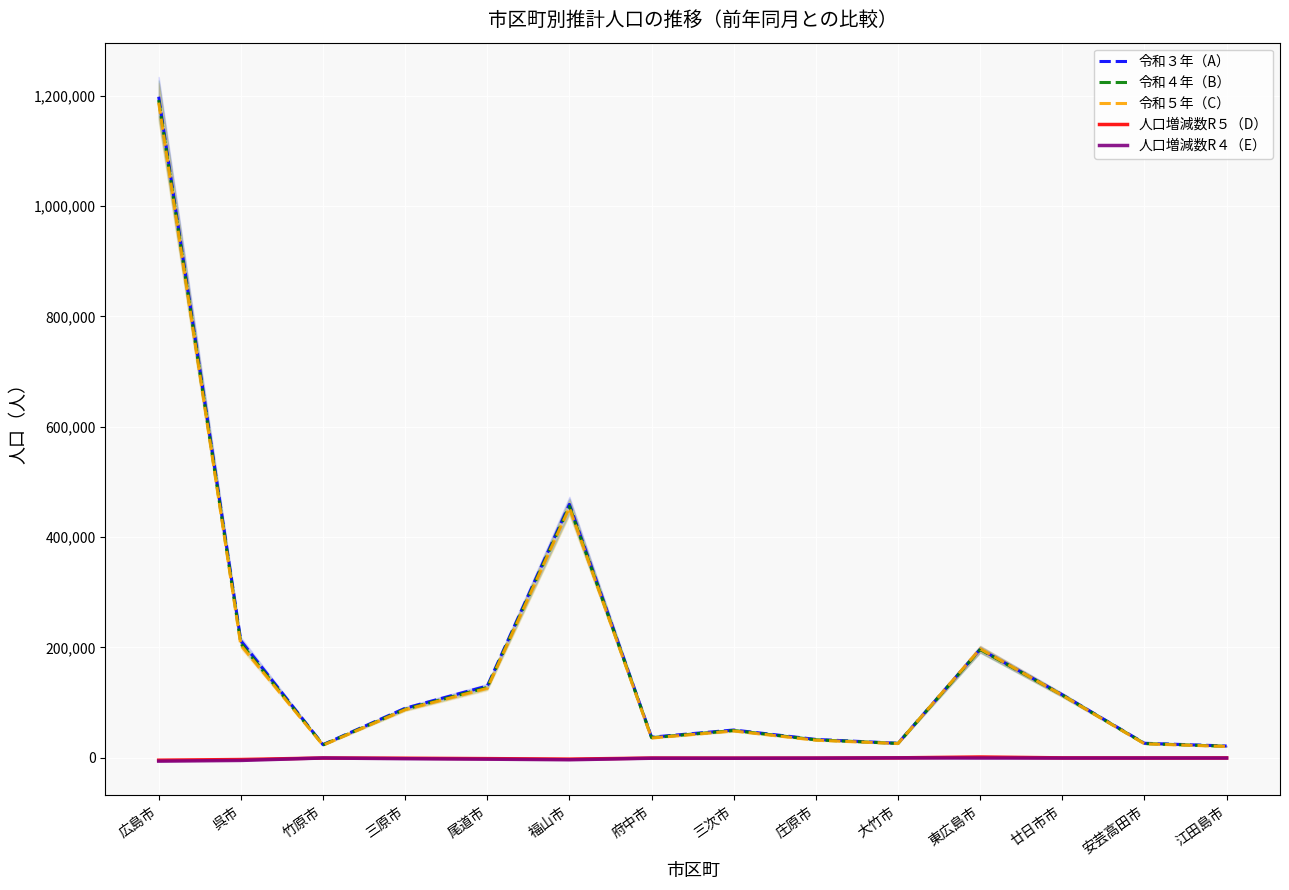

The 人口増減数R４（E） series shows -333 at 大竹市. True or false?

True